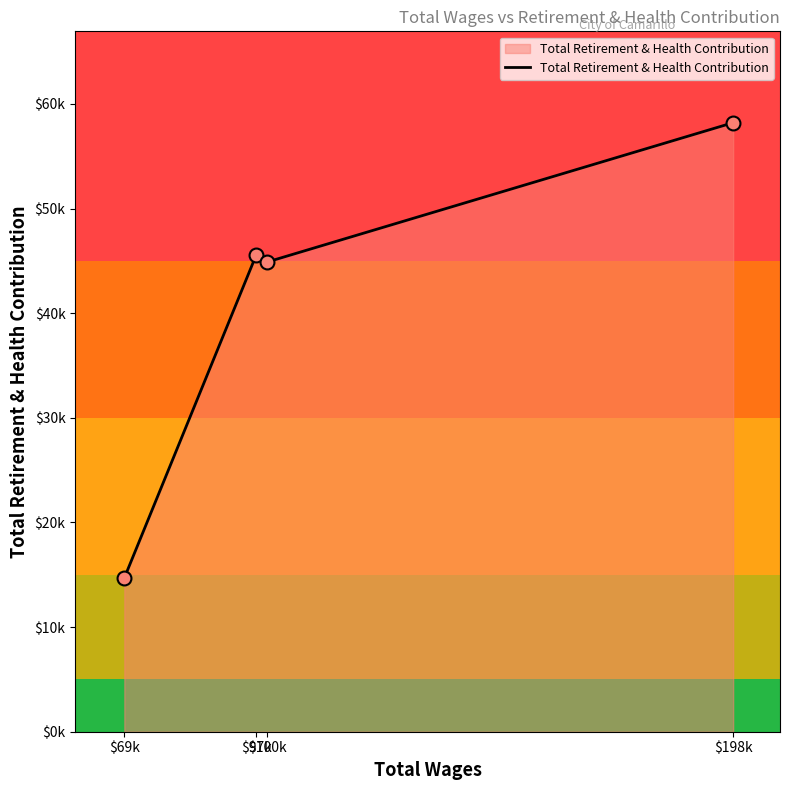

Between $69k and $198k, which is larger?

$198k